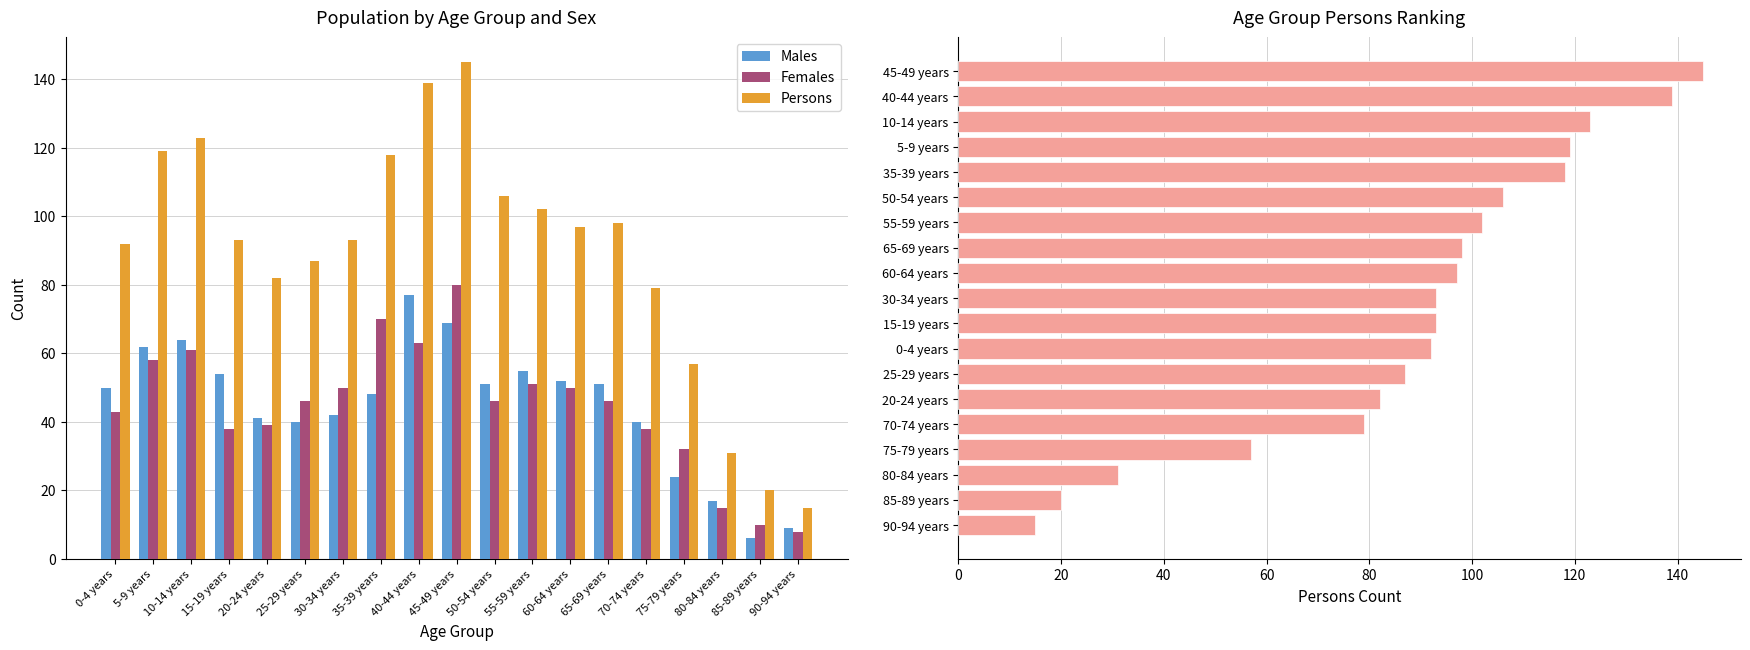

Which series has the widest spread of values?

Persons